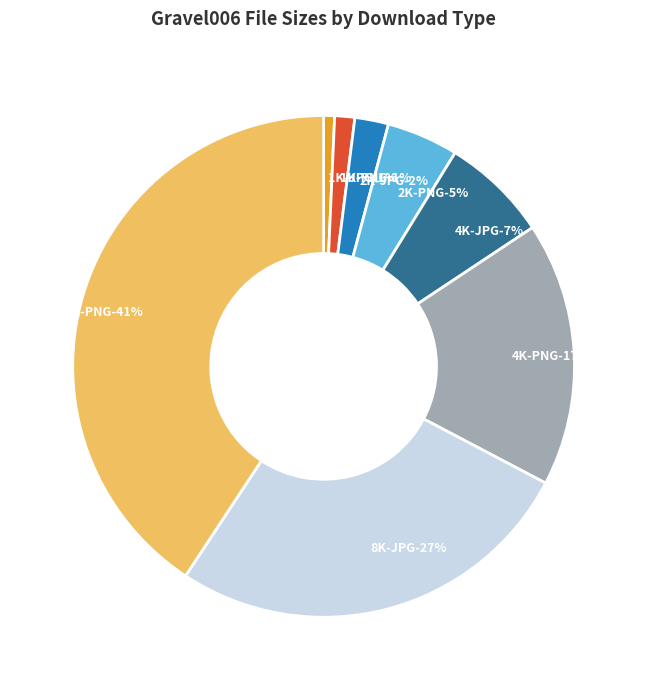

Rank the categories by value from highest to lowest.

8K-PNG, 8K-JPG, 4K-PNG, 4K-JPG, 2K-PNG, 2K-JPG, 1K-PNG, 1K-JPG